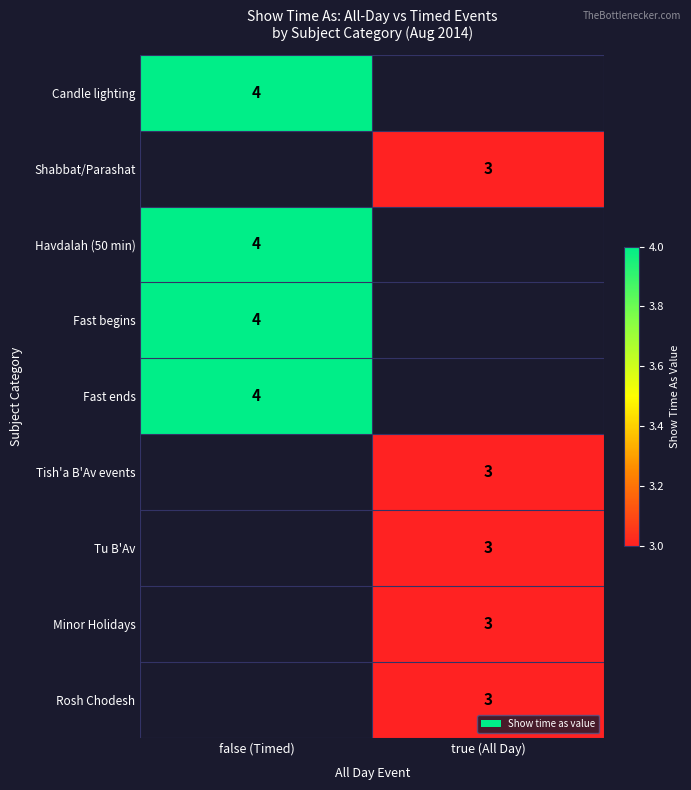

True or false: Tu B'Av has a value of 3 at true (All Day).

True